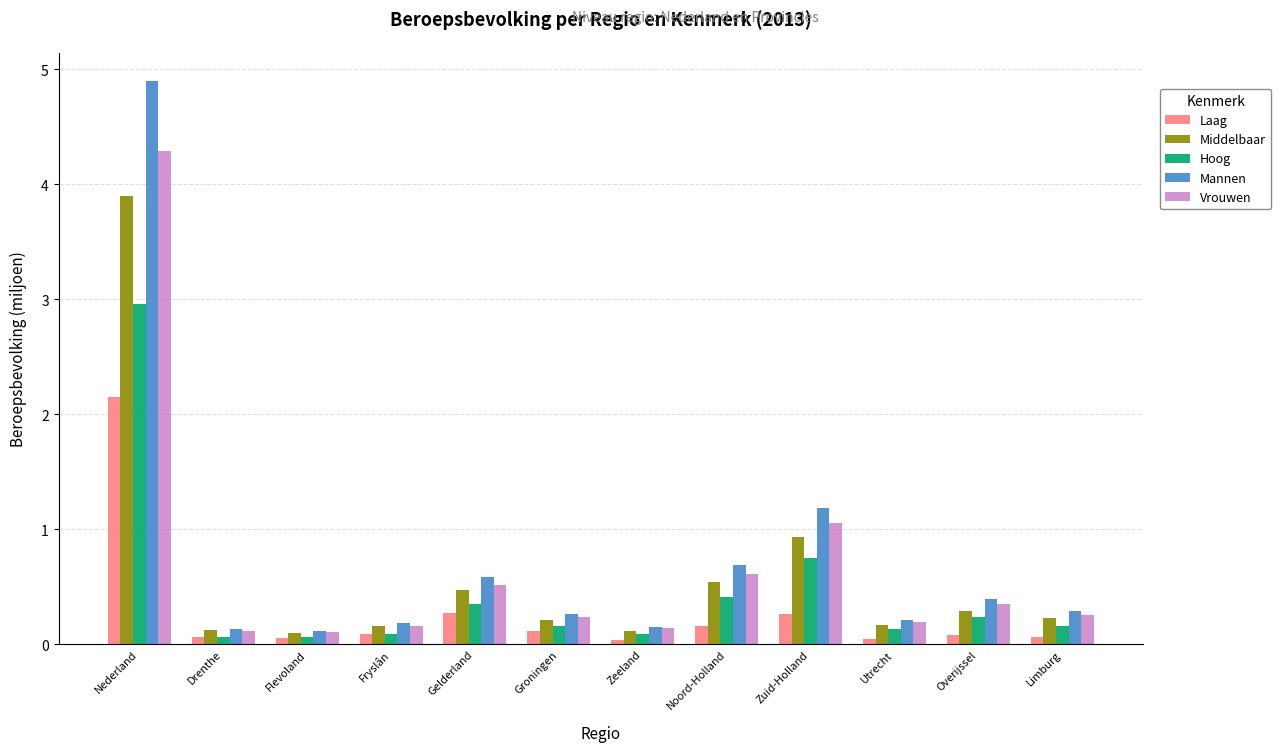

What is the value of the Mannen bar at the 7th from the left?

0.2